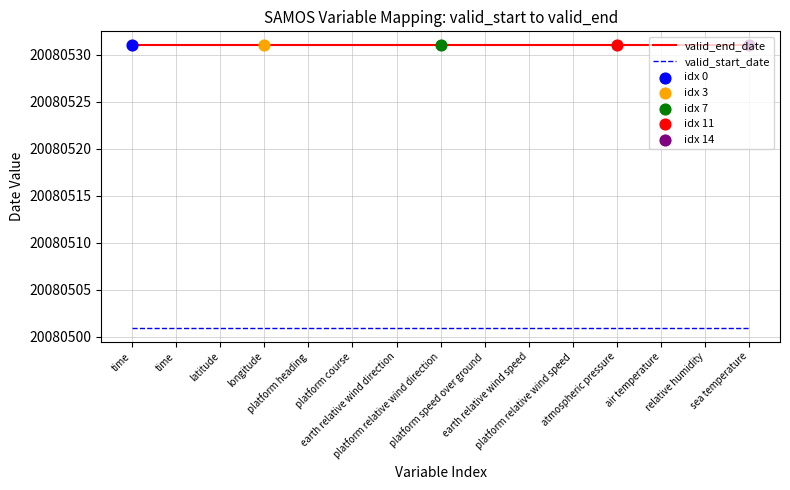

Does the chart have visible grid lines?

Yes